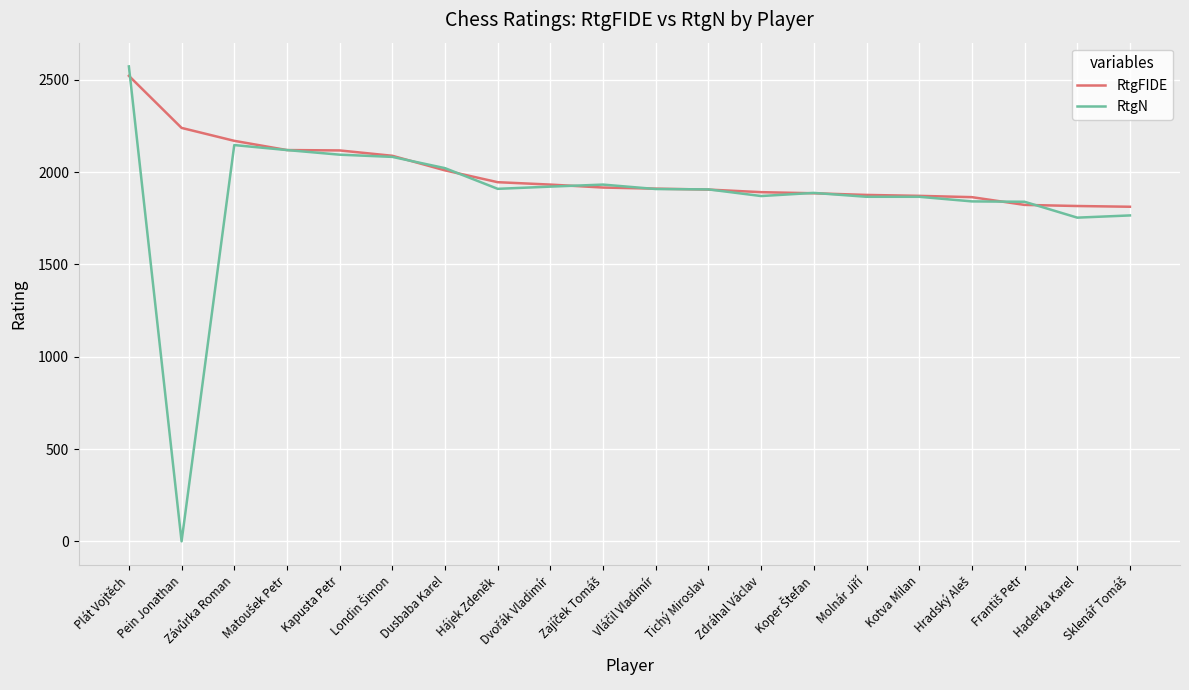

Between Plát Vojtěch and Tichý Miroslav, which series saw the biggest shift?

RtgN